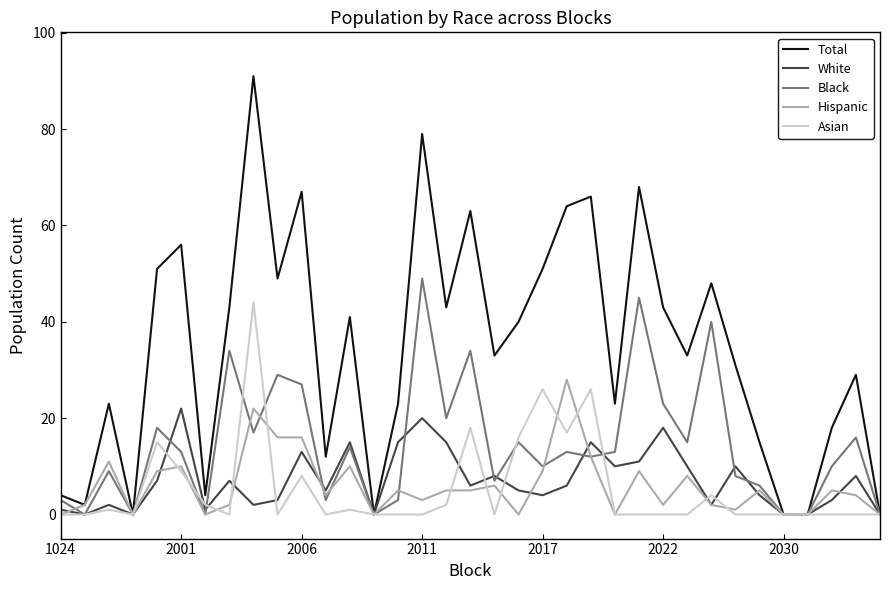

Count the number of categories in the chart.

35